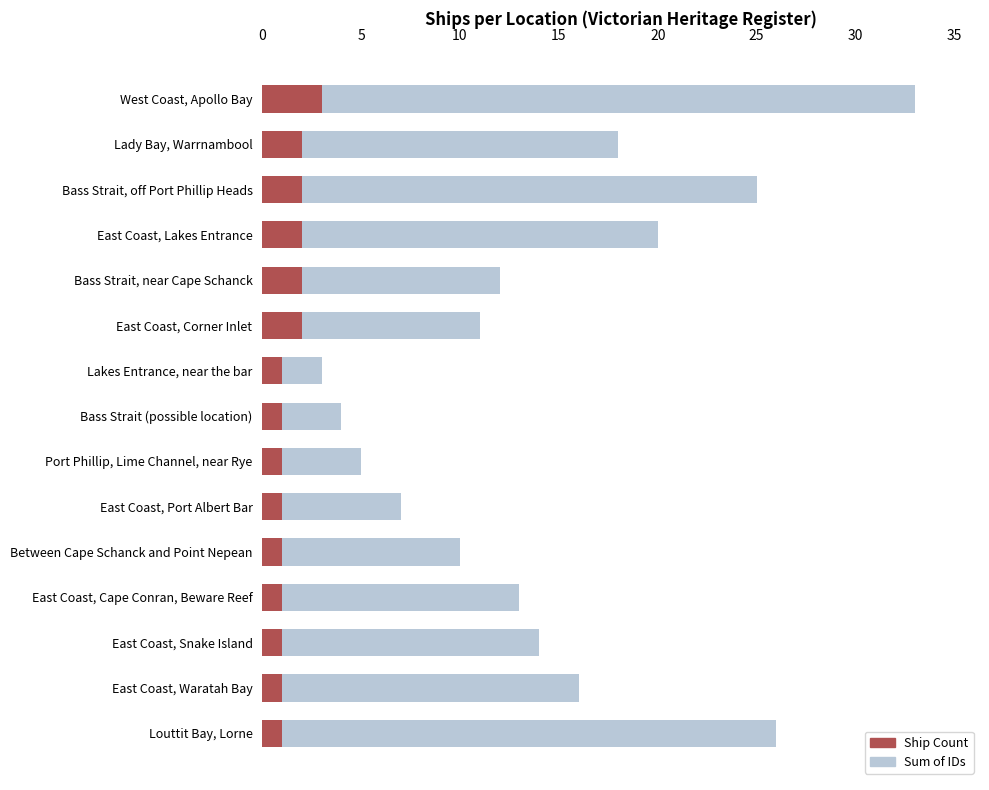

What are all the series names shown in the legend?

Sum of IDs, Ship Count